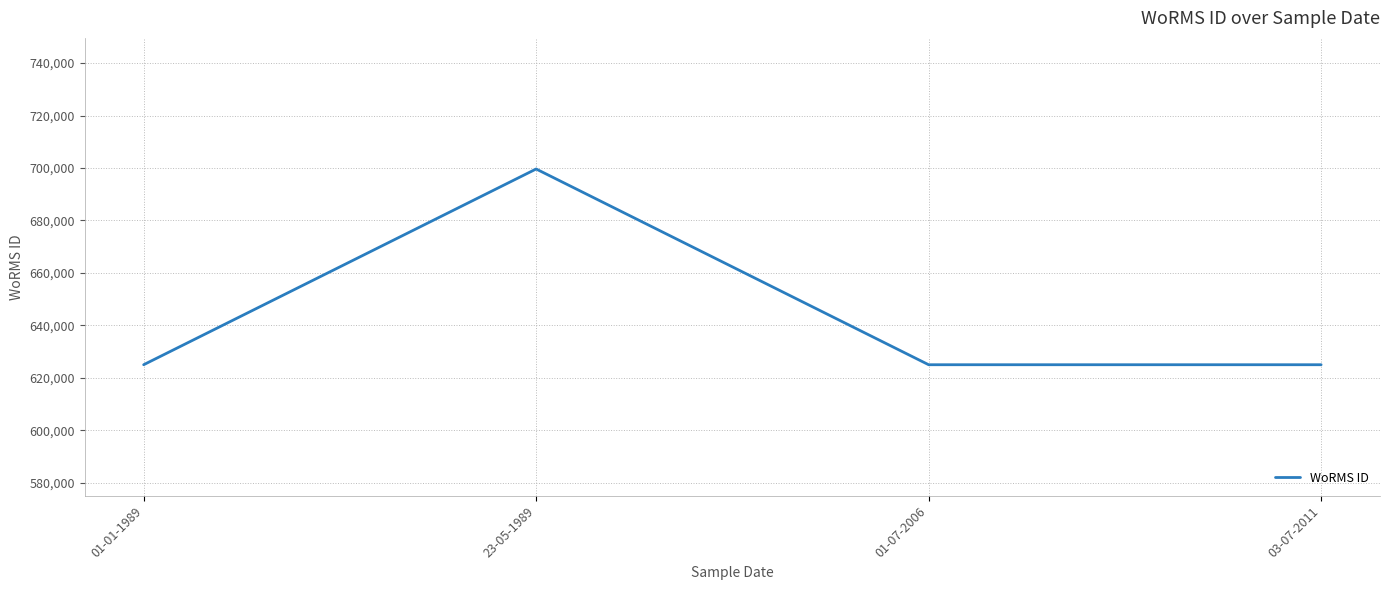

What is the maximum value shown in the chart?

699623